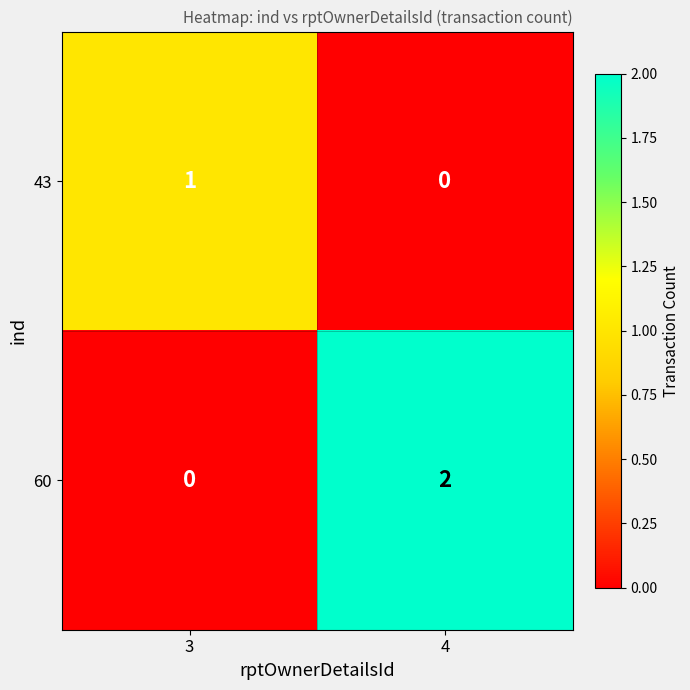

At which category is the sum across all series the highest?

4